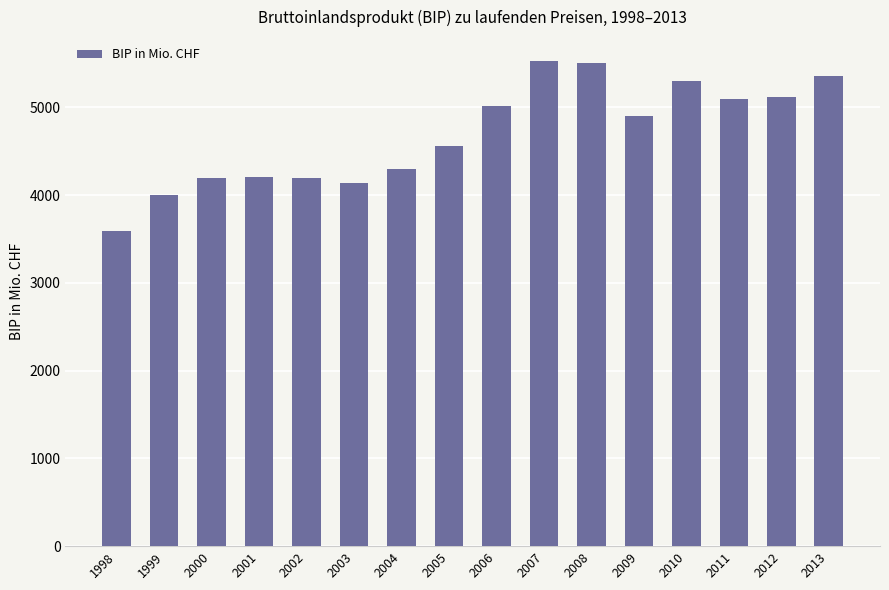

At which label does the data first exceed 4901?

2006